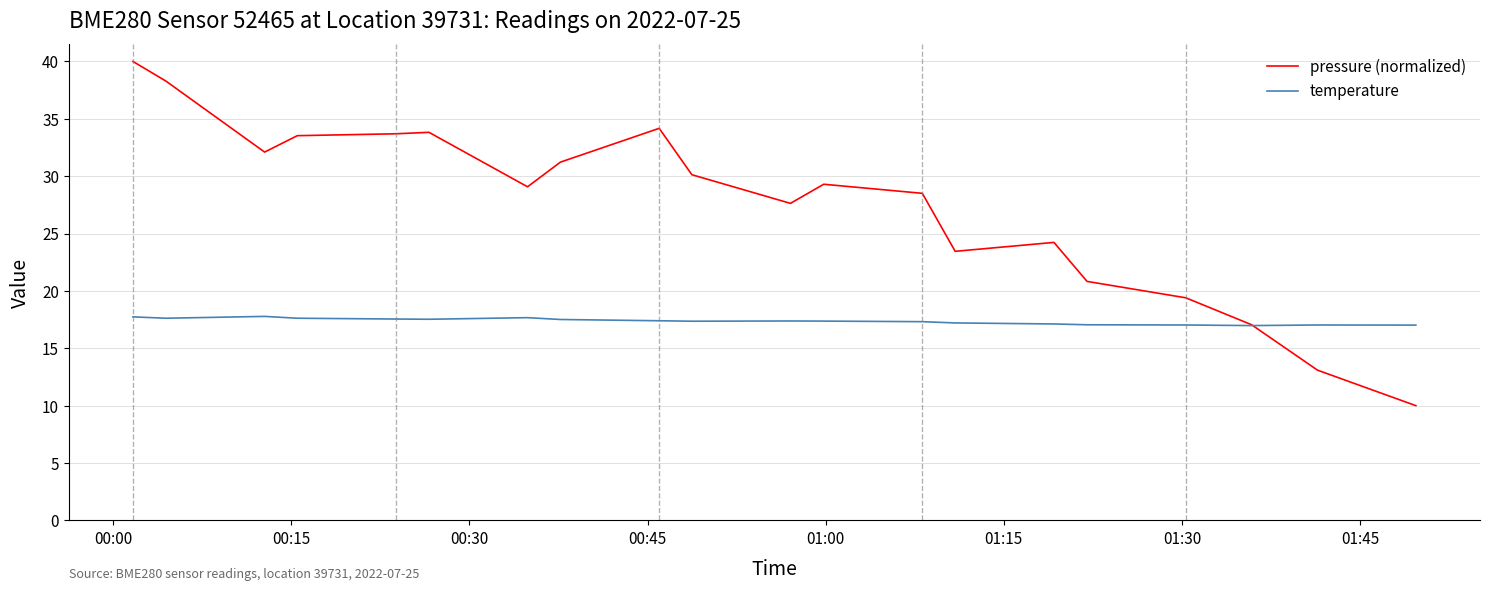

True or false: pressure (normalized) and temperature cross at least once.

True